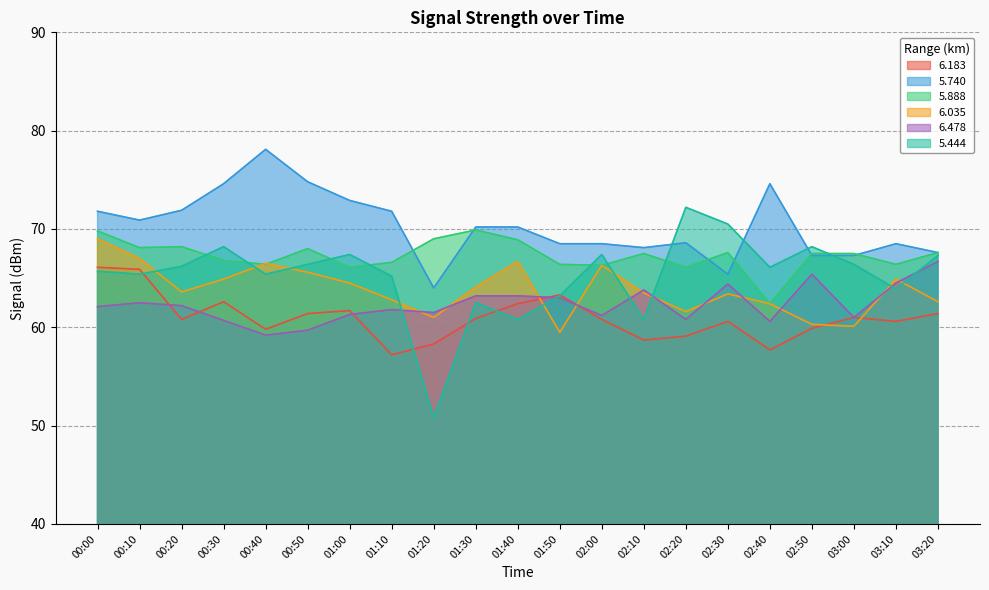

How many times do 6.478 and 6.183 cross each other?

5